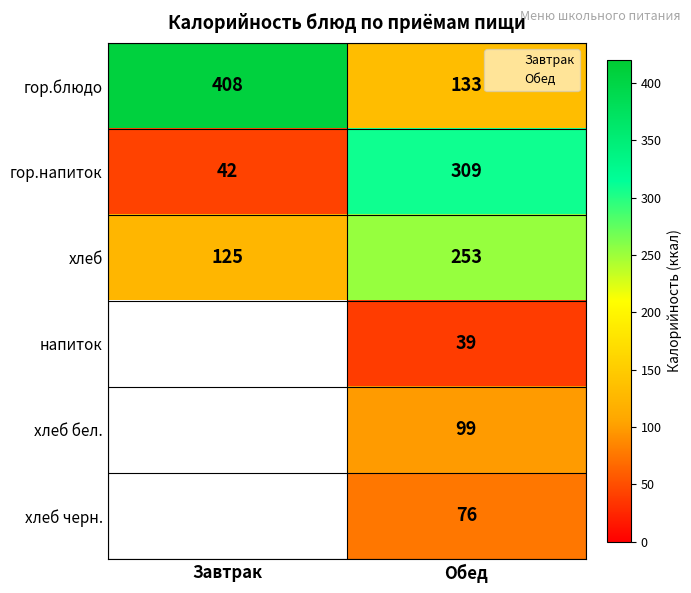

What is the sum of all гор.напиток values?

351